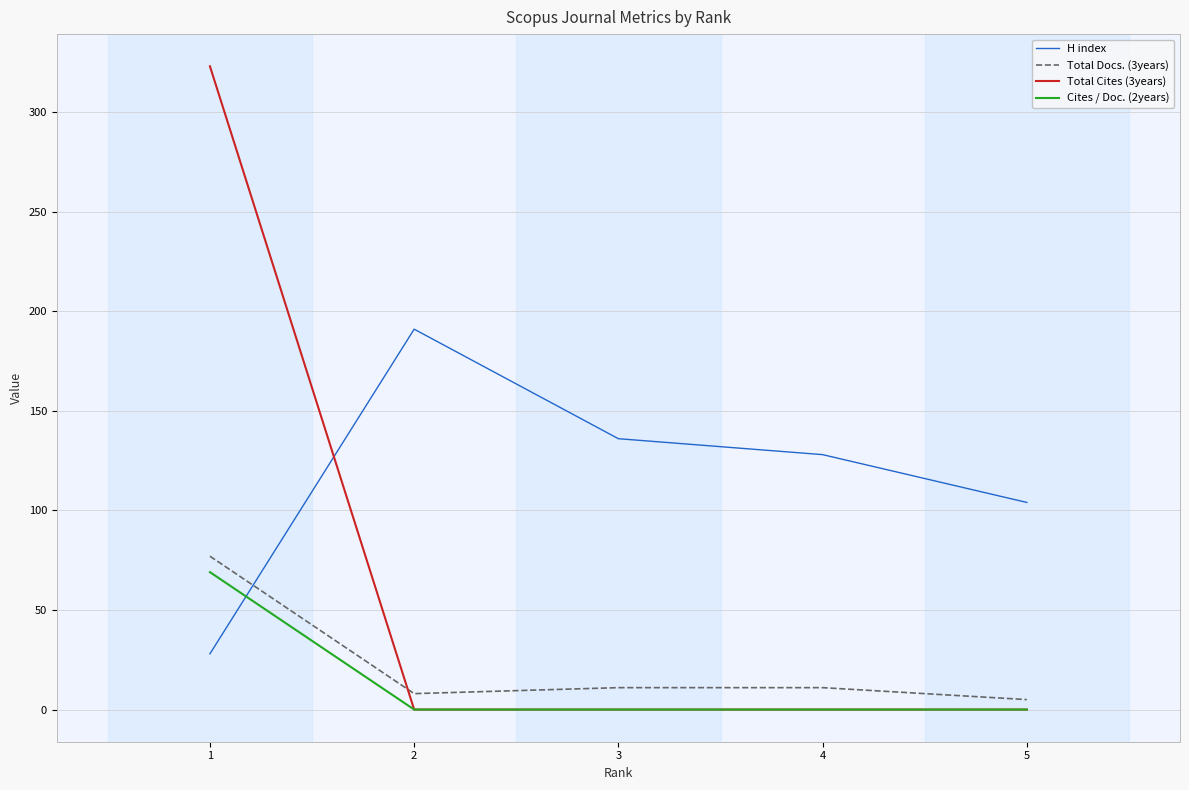

Which category has the highest value in the Cites / Doc. (2years) series?

1